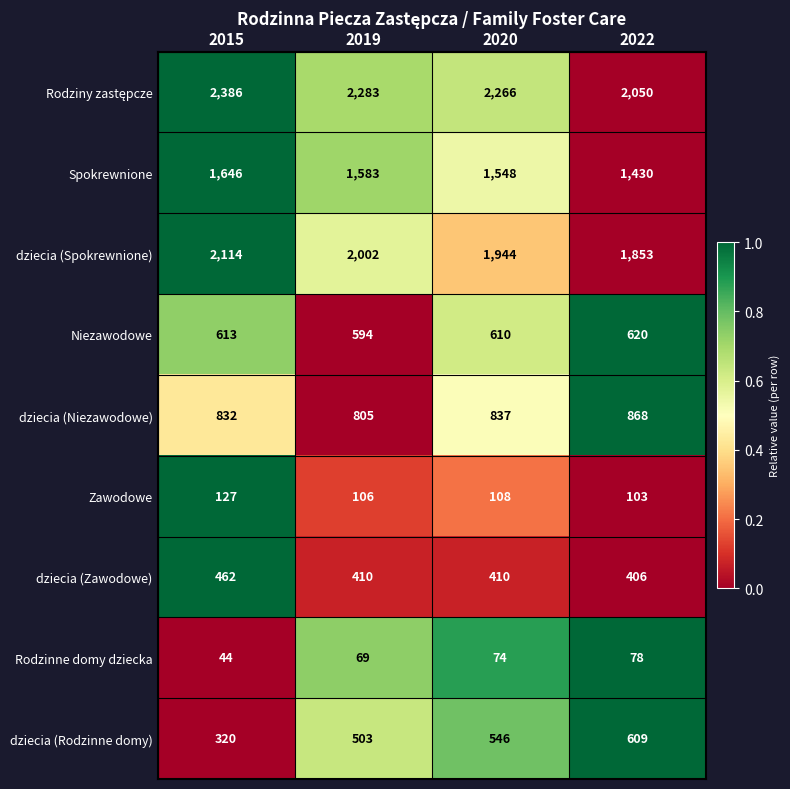

What is the difference between the second highest and minimum values in the dziecia (Rodzinne domy) series?

226